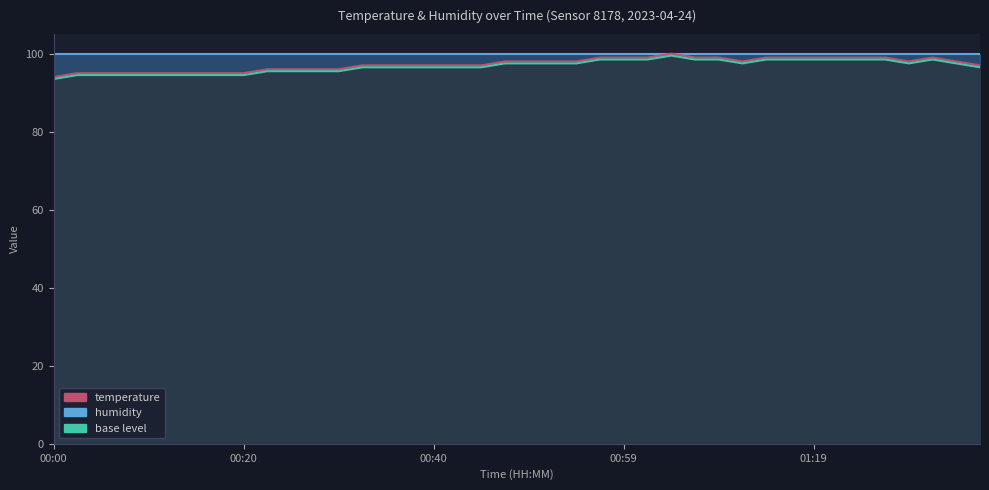

True or false: the data shows 24.5 at 00:59.

False